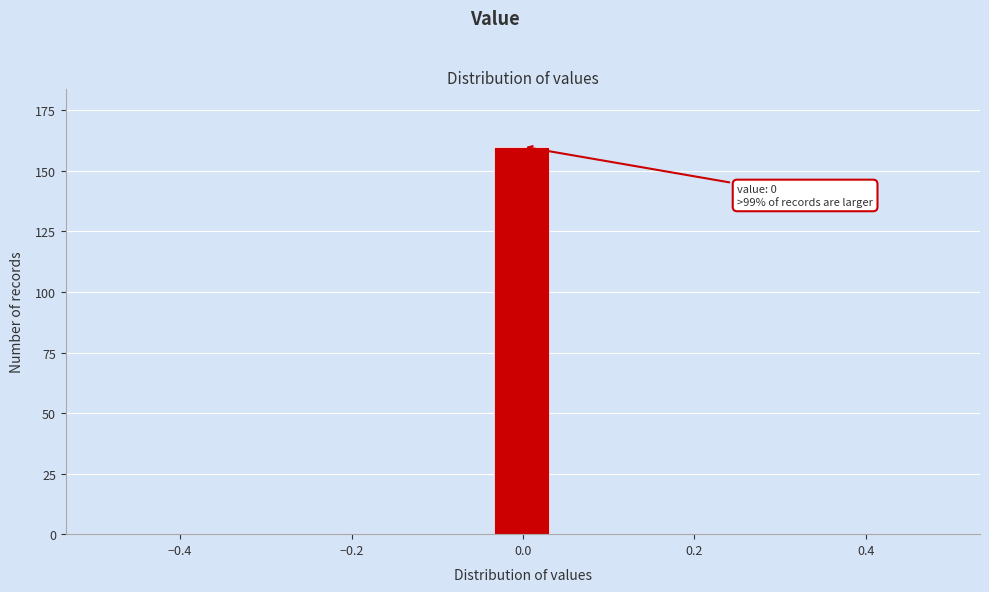

Read against the x-axis, roughly where is the centre of the tallest bar?

0.00